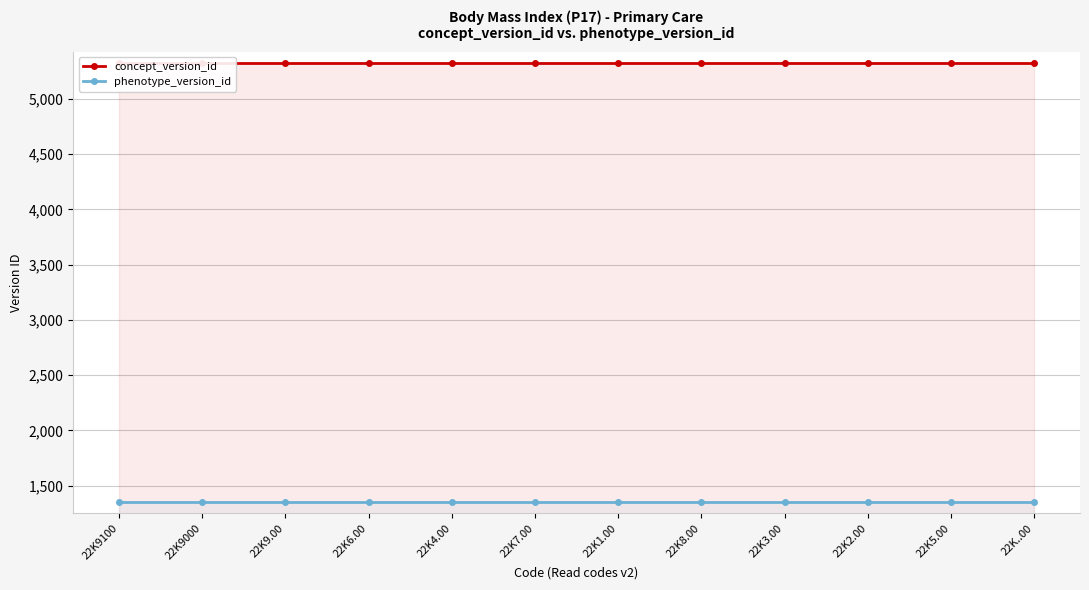

List the labels in order of phenotype_version_id value, smallest first.

22K9100, 22K9000, 22K9.00, 22K6.00, 22K4.00, 22K7.00, 22K1.00, 22K8.00, 22K3.00, 22K2.00, 22K5.00, 22K..00